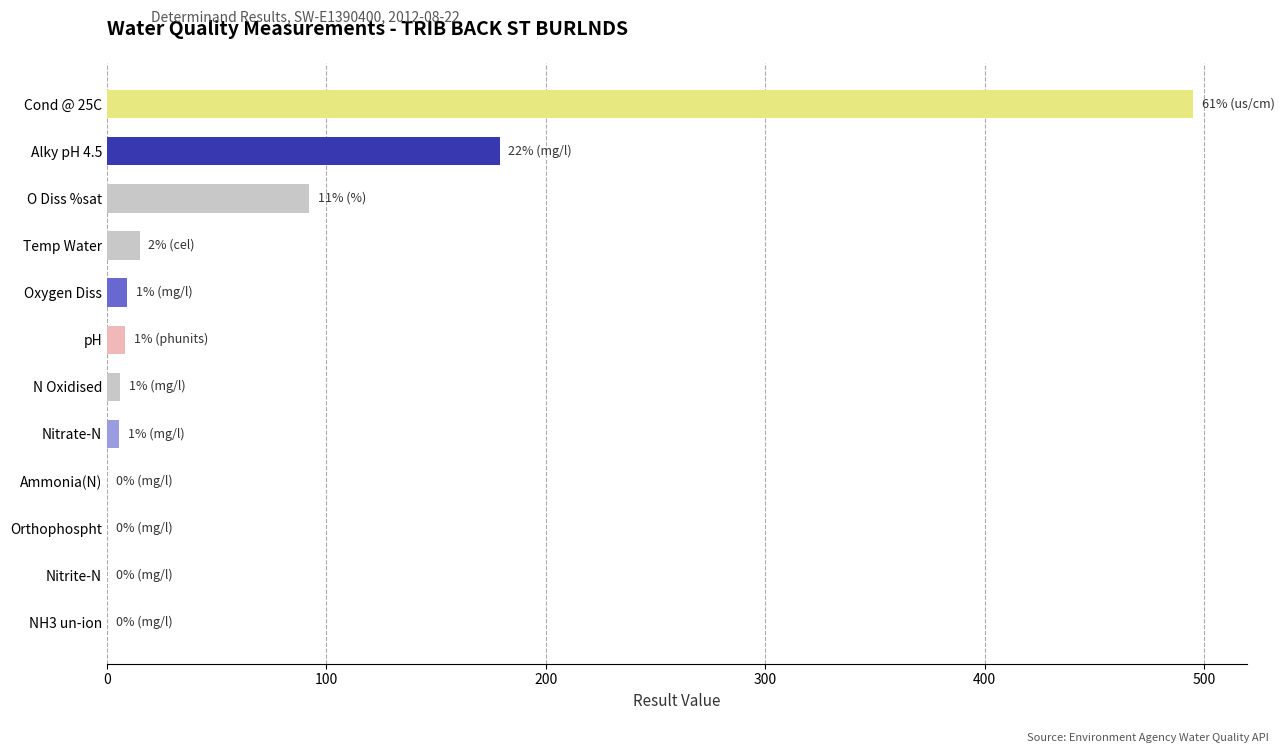

At which label is the value closest to 247?

Alky pH 4.5